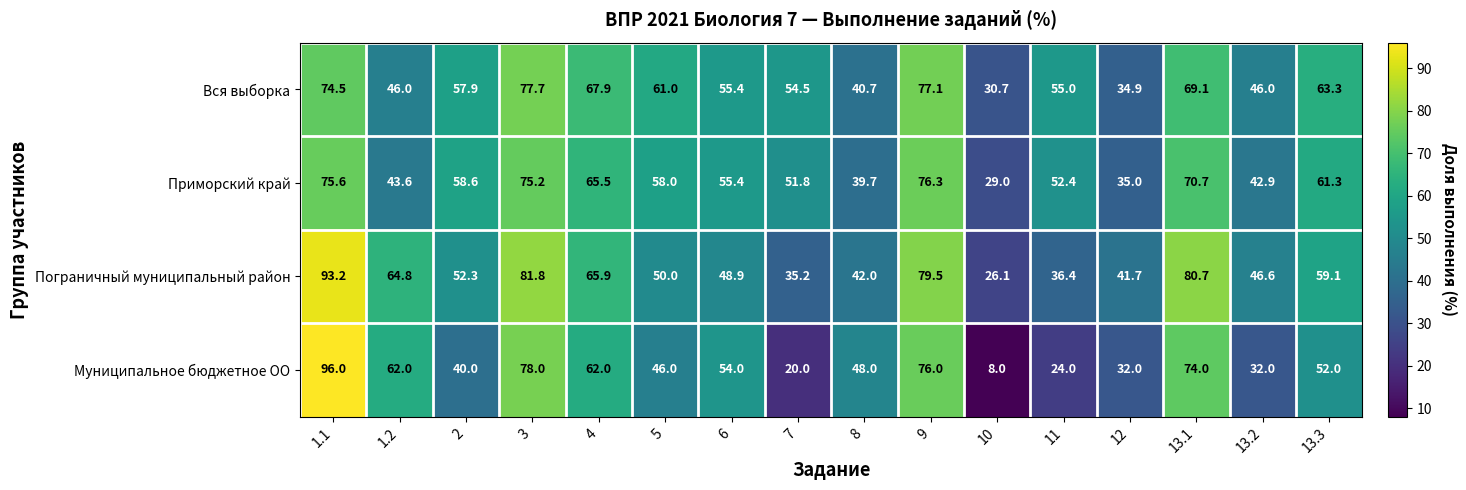

At which label is Вся выборка closest to 54?

7